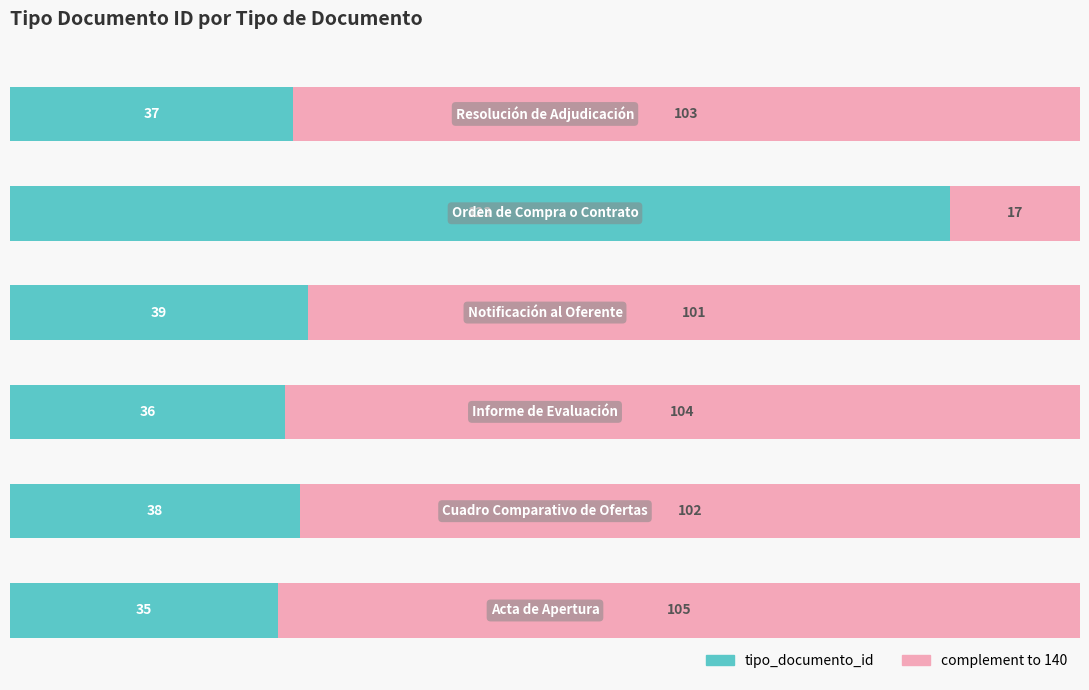

How many series are shown in this chart?

2